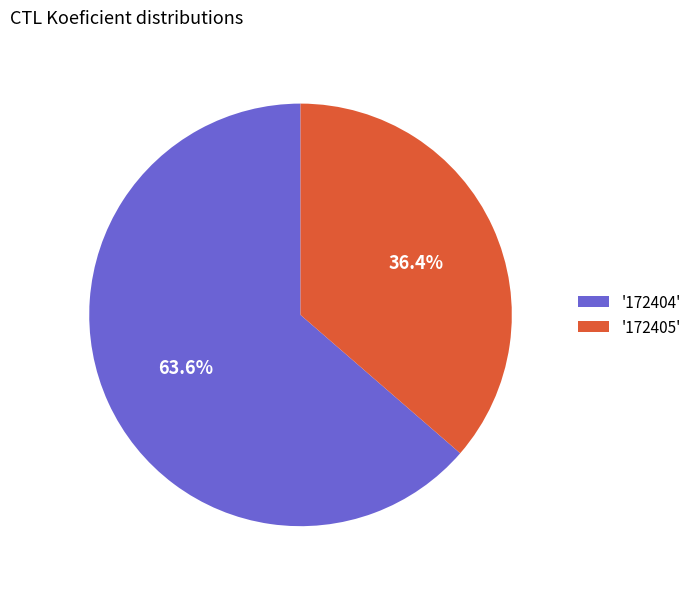

Which has a higher value, '172405' or '172404'?

'172404'